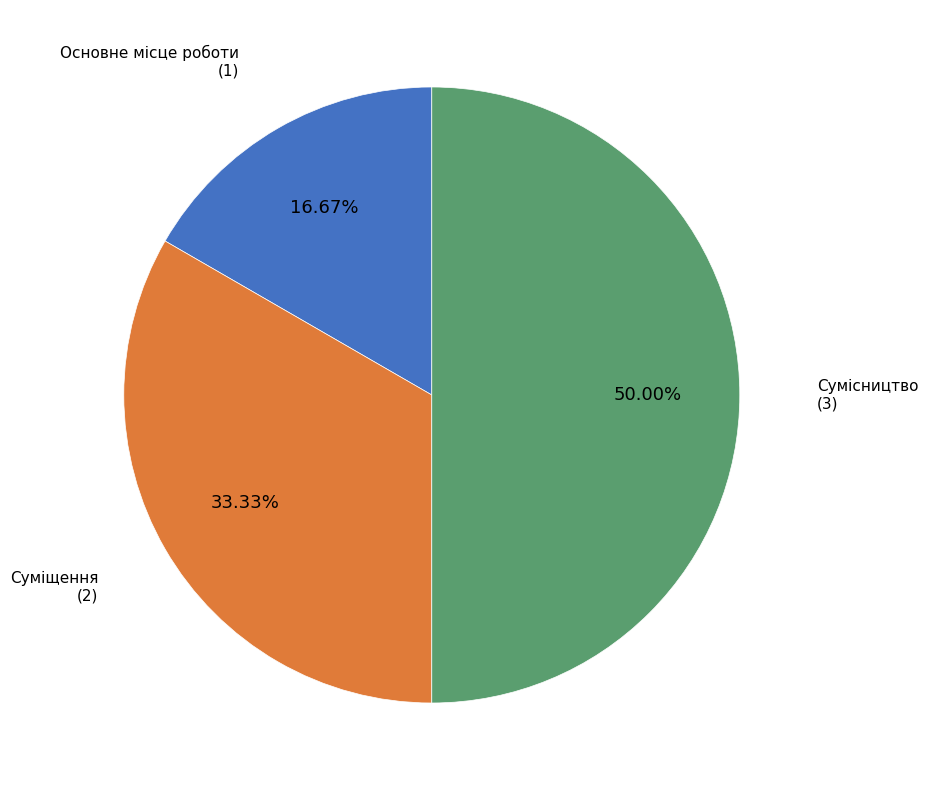

To the nearest percent, what percentage of the pie is Суміщення?

33%